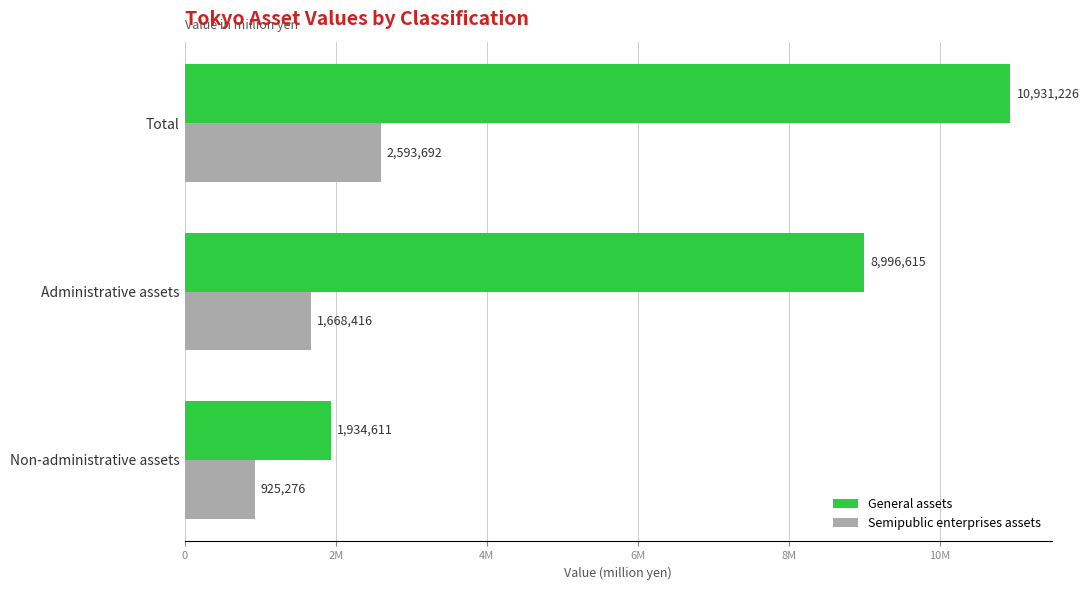

What are all the series names shown in the legend?

General assets, Semipublic enterprises assets